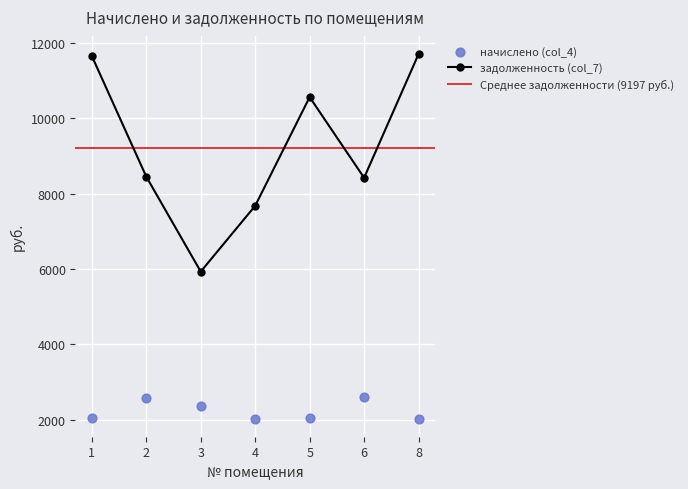

Which series has the largest Y range (max minus min)?

задолженность (col_7)